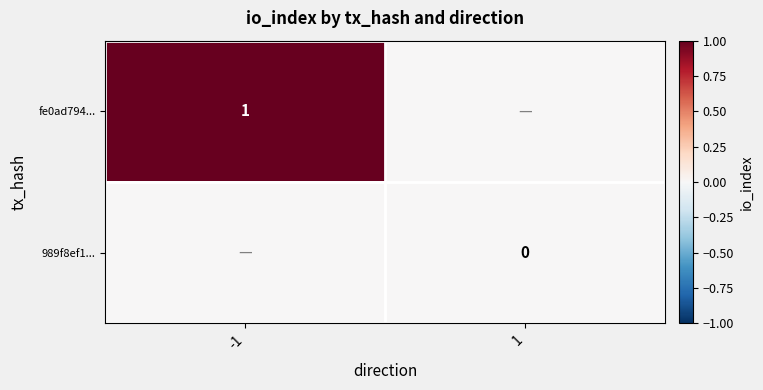

True or false: fe0ad794... has a value of 1 at -1.

True